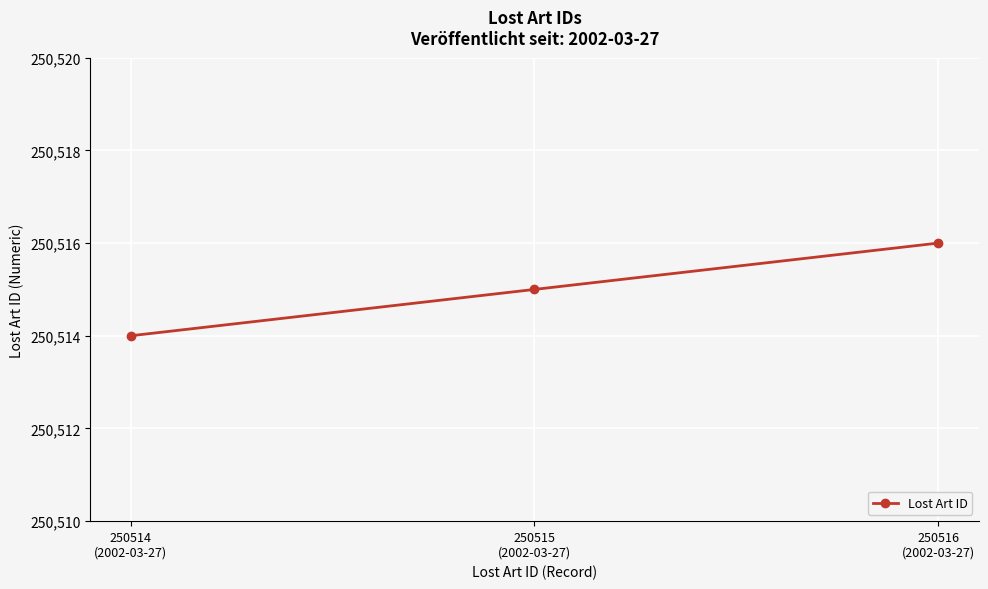

What position from the left is 250516
(2002-03-27)?

3